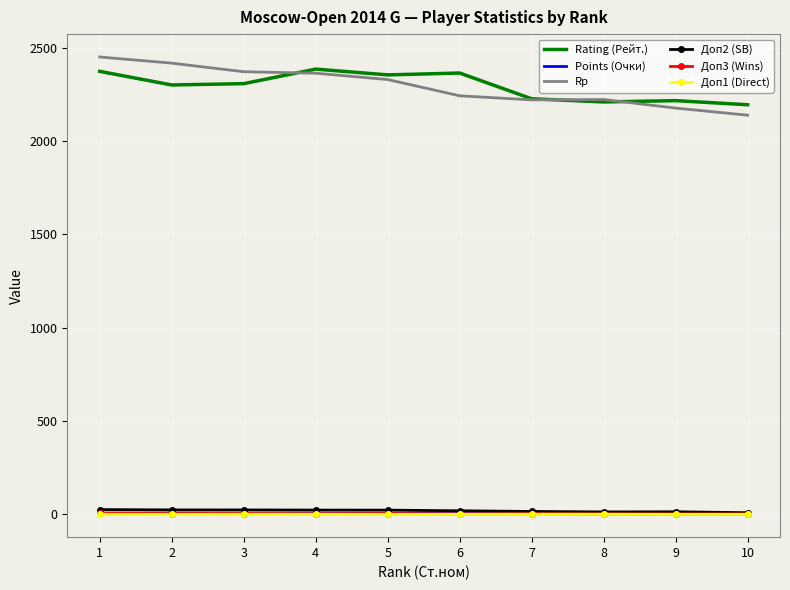

The value of Rating (Рейт.) at 3 is 2308.0. True or false?

True